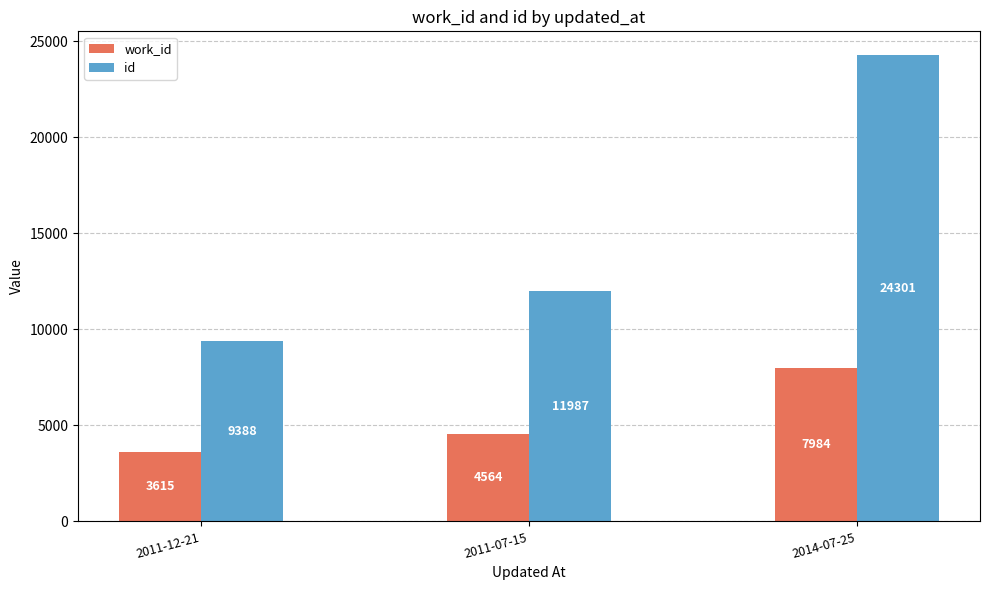

Read the work_id value at 2011-12-21.

3615